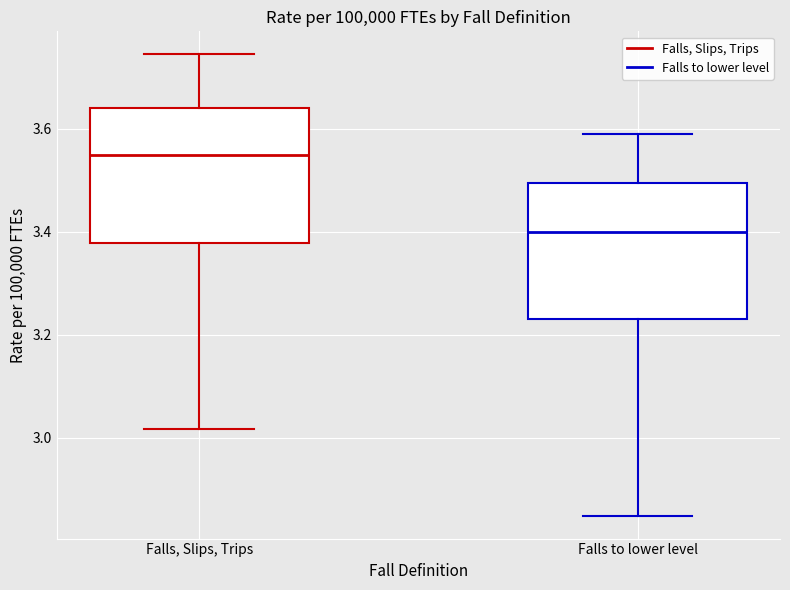

Which box's median line is the highest?

Falls, Slips, Trips